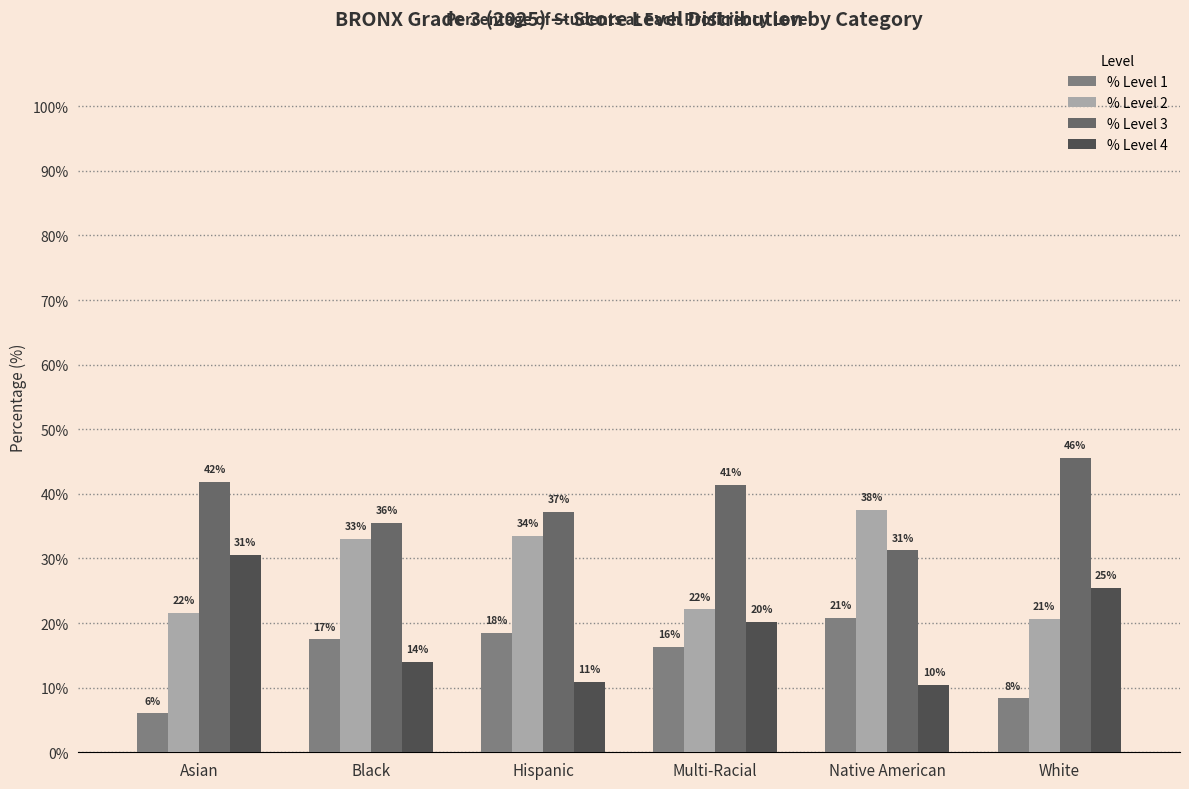

True or false: % Level 2 has a value of 15.6 at Native American.

False